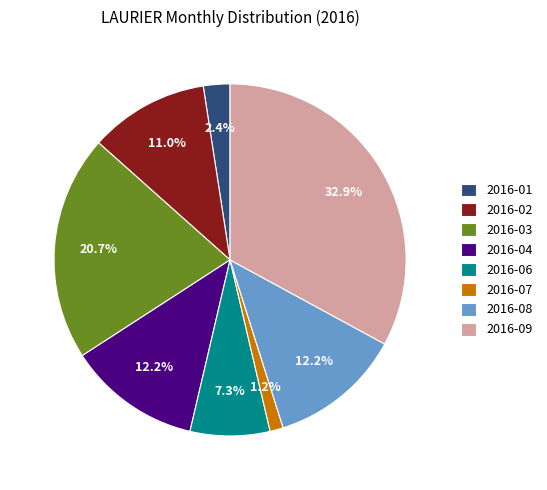

How many slices are in this pie chart?

8